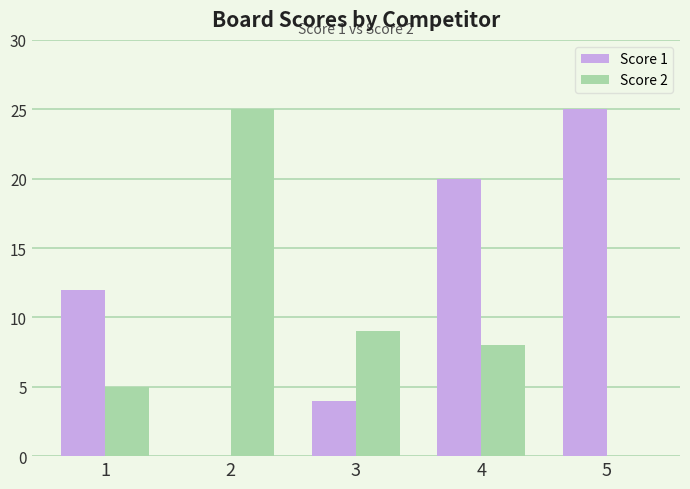

How many positive values does the Score 2 series have?

4